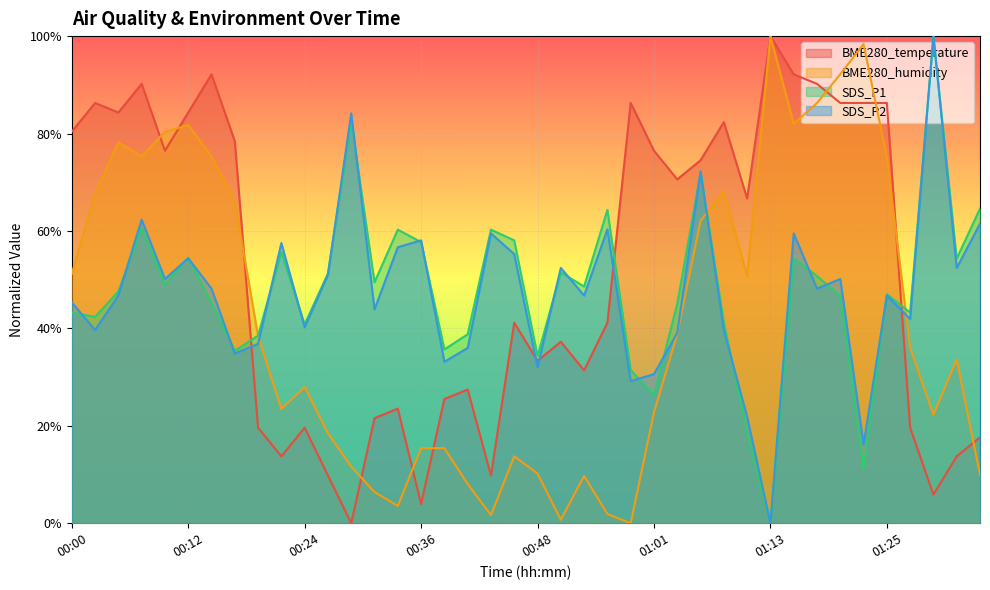

What is the label of the 20th point from the right?

00:48